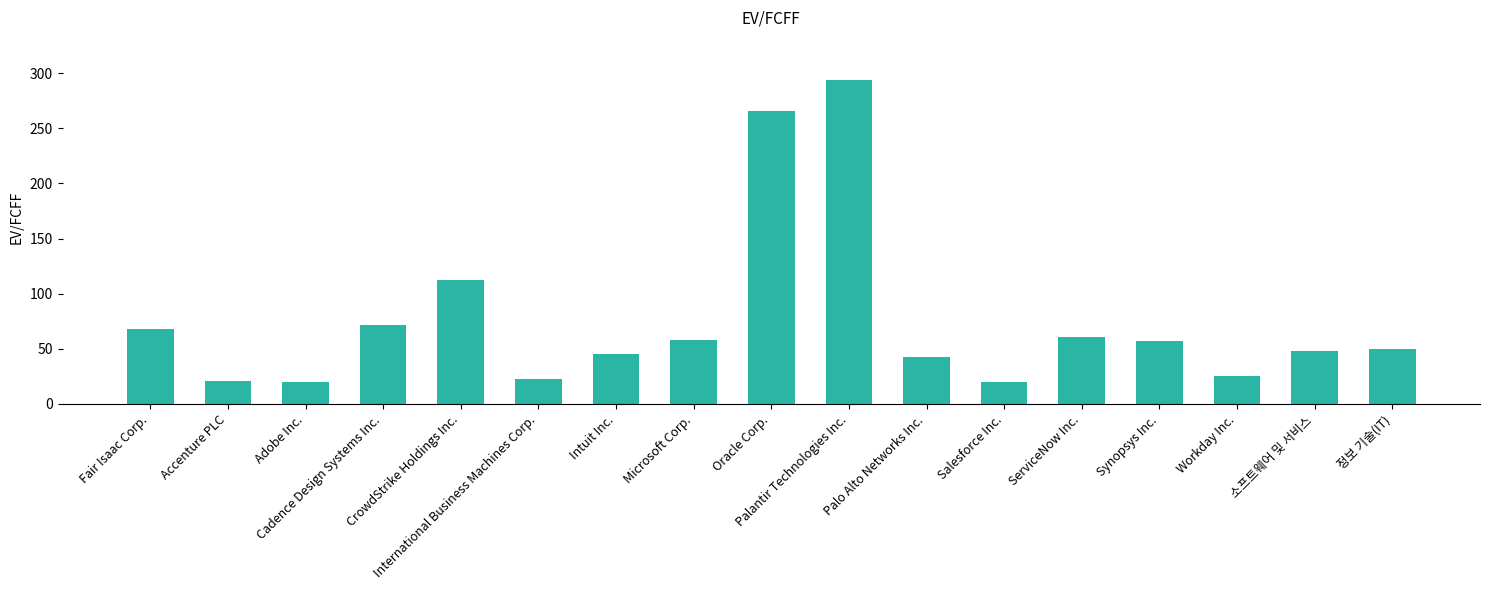

What position from the right is Adobe Inc.?

15